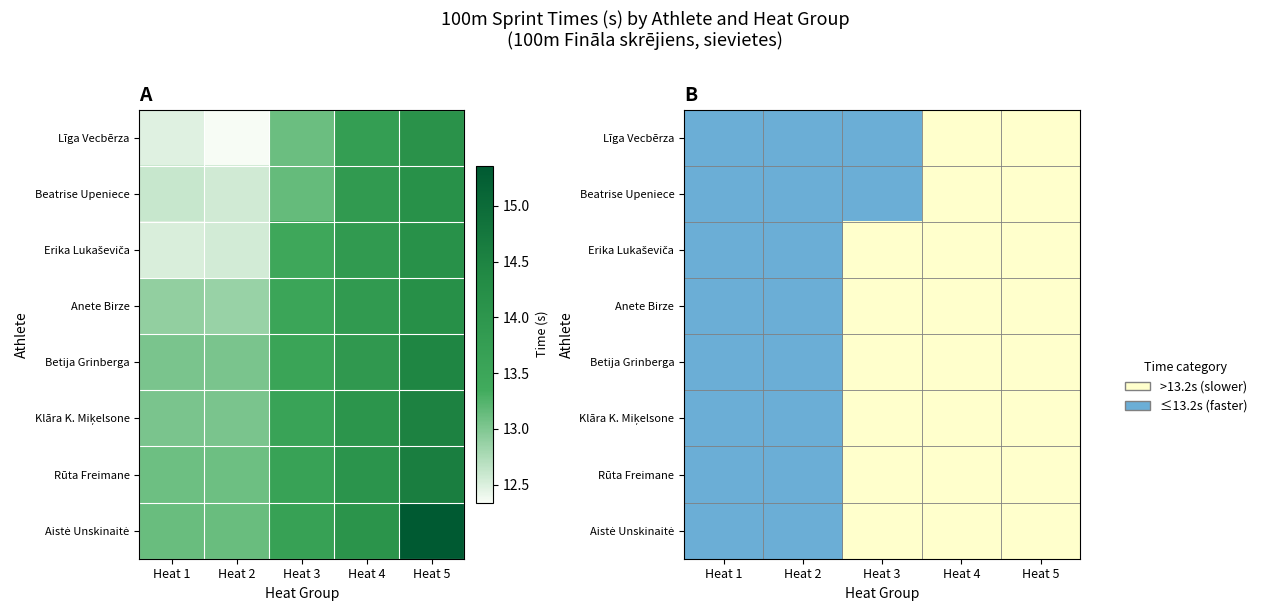

At which category is the sum across all series the highest?

Heat 1